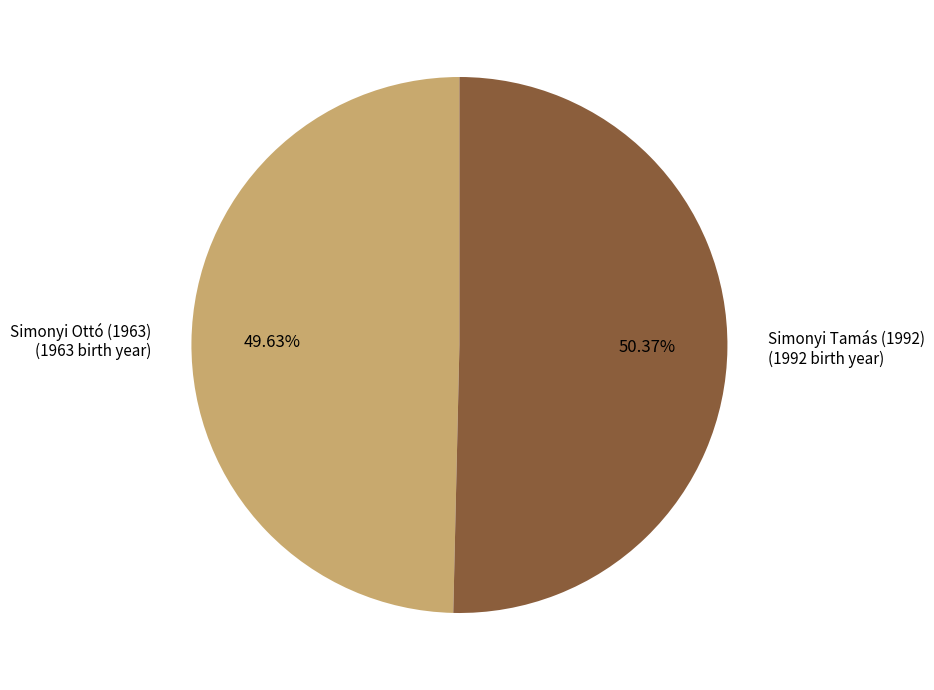

Is the sum of Simonyi Ottó (1963) and Simonyi Tamás (1992) greater than half?

Yes